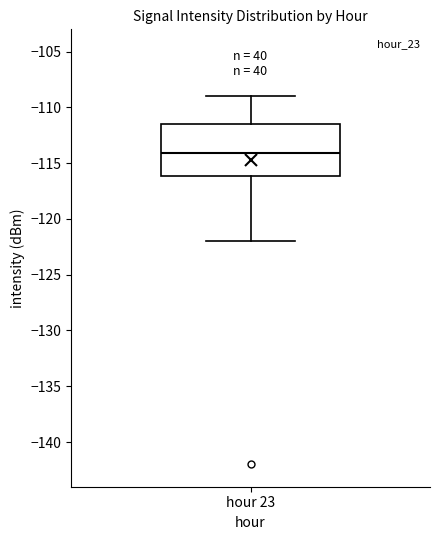

Transcribe this box plot: give where the median line is, the range the box spans, and where the two whiskers end, as read against the y-axis. The values are not printed on the chart, so give them approximately, as read against the axis.

median -114.0, box -116.0 to -111.5, whiskers -122.0 to -109.0